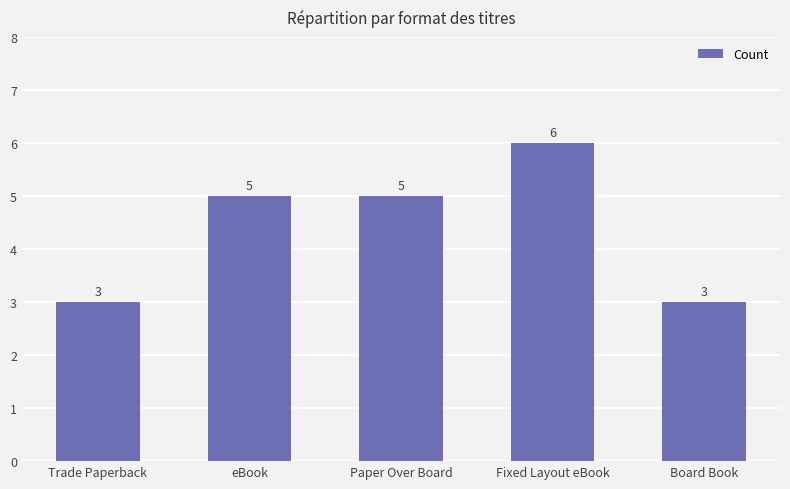

What is the average value?

4